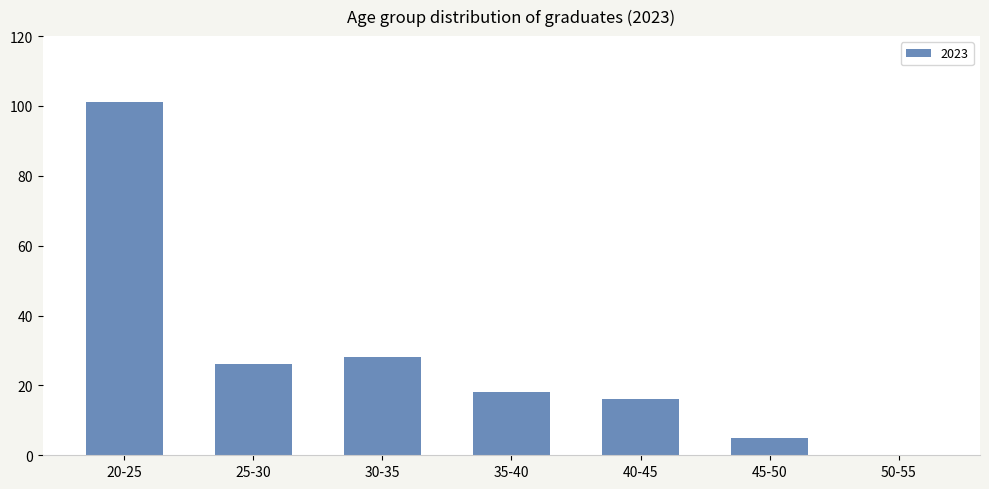

What is the change in value from 20-25 to 25-30?

-75